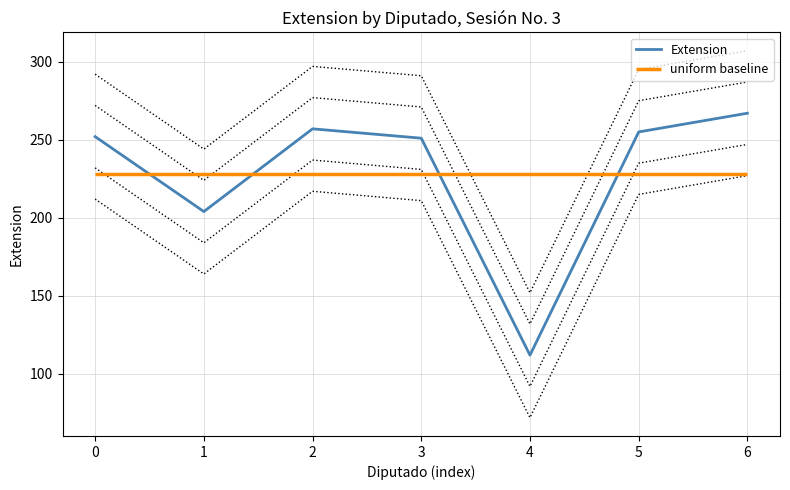

Reading left to right, what are all the values shown in this chart?

0=252	1=204	2=257	3=251	4=112	5=255	6=267